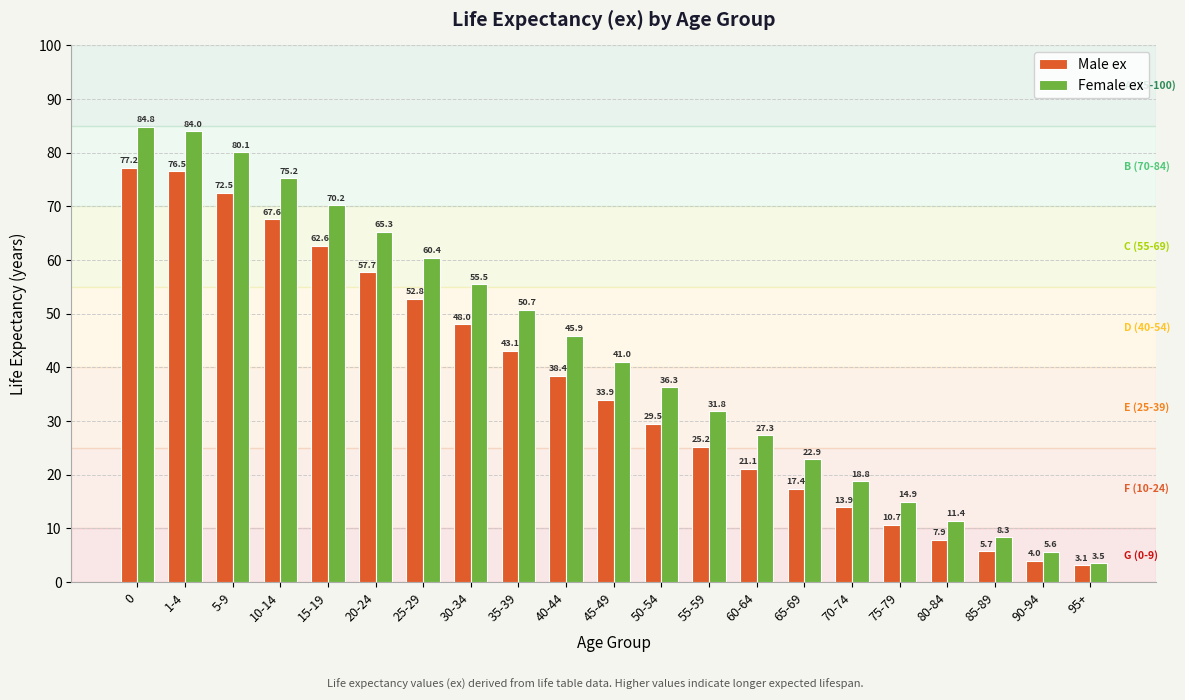

What is the average value of the Female ex series?

42.6